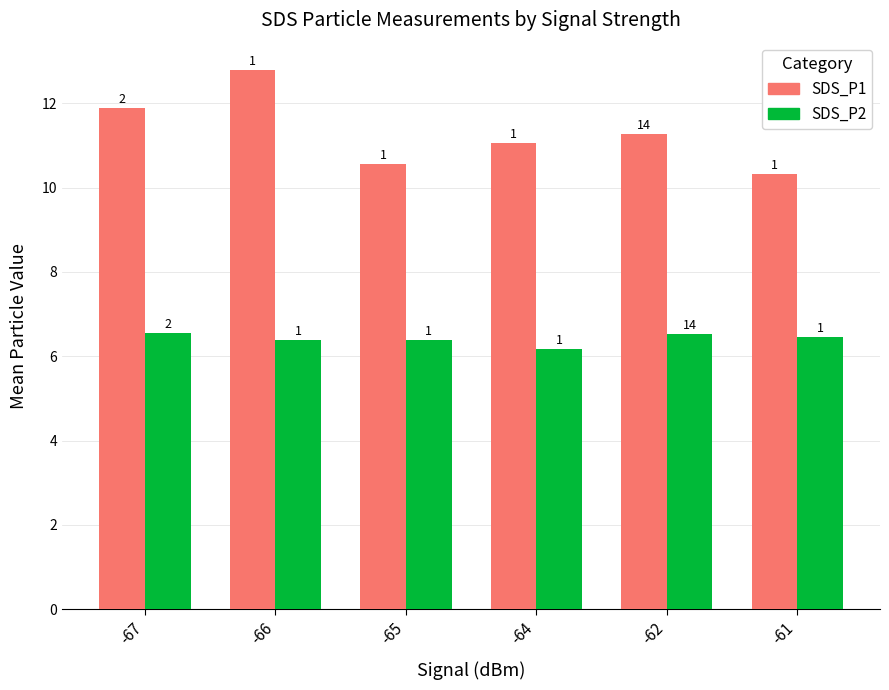

Does the chart contain stacked bars?

No